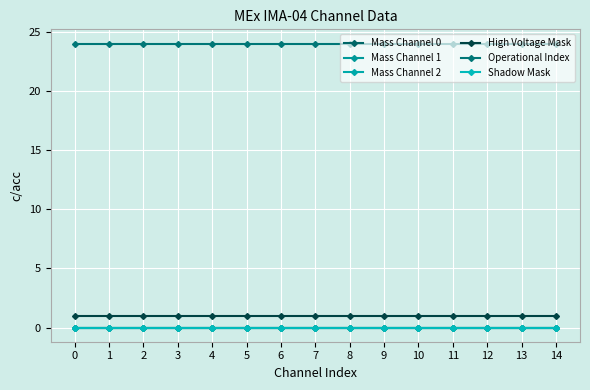

Does the chart have visible grid lines?

Yes